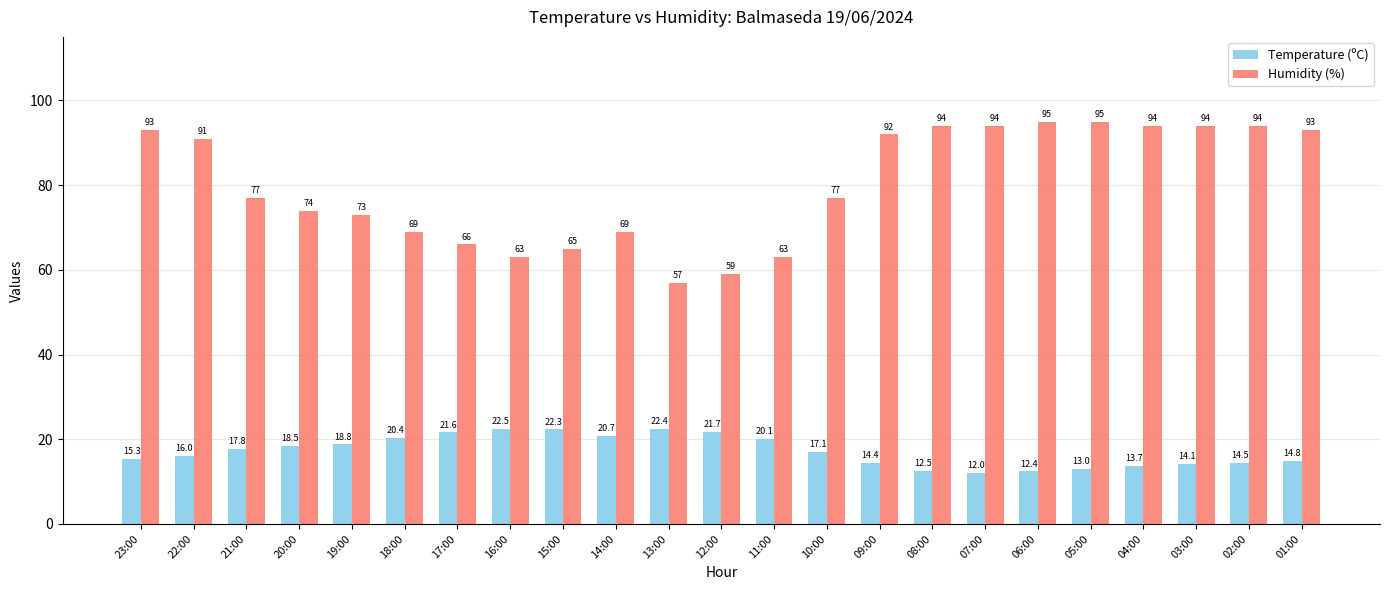

True or false: Temperature (ºC) has a value of 18.4 at 05:00.

False